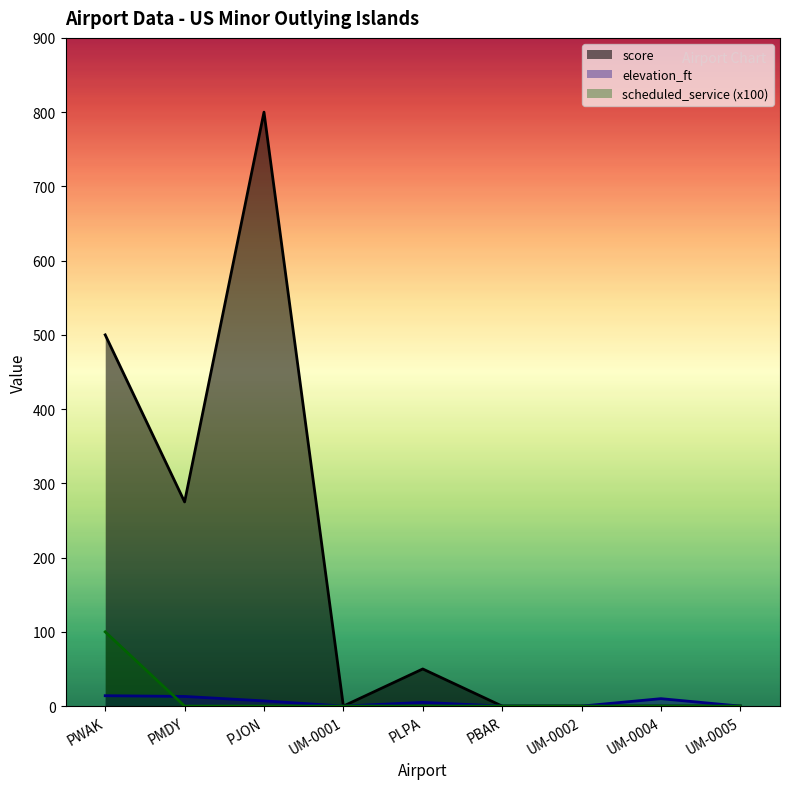

Reading left to right, what are all the values shown in this chart?

score: PWAK=500	PMDY=275	PJON=800	UM-0001=0	PLPA=50	PBAR=0	UM-0002=0	UM-0004=0	UM-0005=0
elevation_ft: PWAK=14	PMDY=13	PJON=7	UM-0001=0	PLPA=5	PBAR=0	UM-0002=0	UM-0004=10	UM-0005=0
scheduled_service (x100): PWAK=100	PMDY=0	PJON=0	UM-0001=0	PLPA=0	PBAR=0	UM-0002=0	UM-0004=0	UM-0005=0